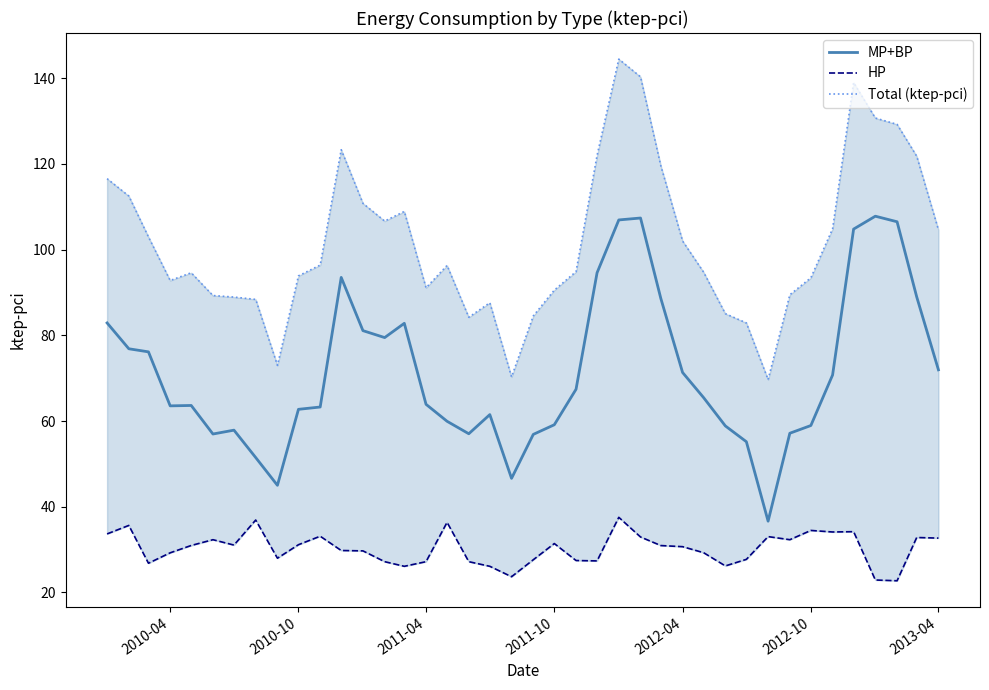

What is the average value of the Total (ktep-pci) series?

101.8